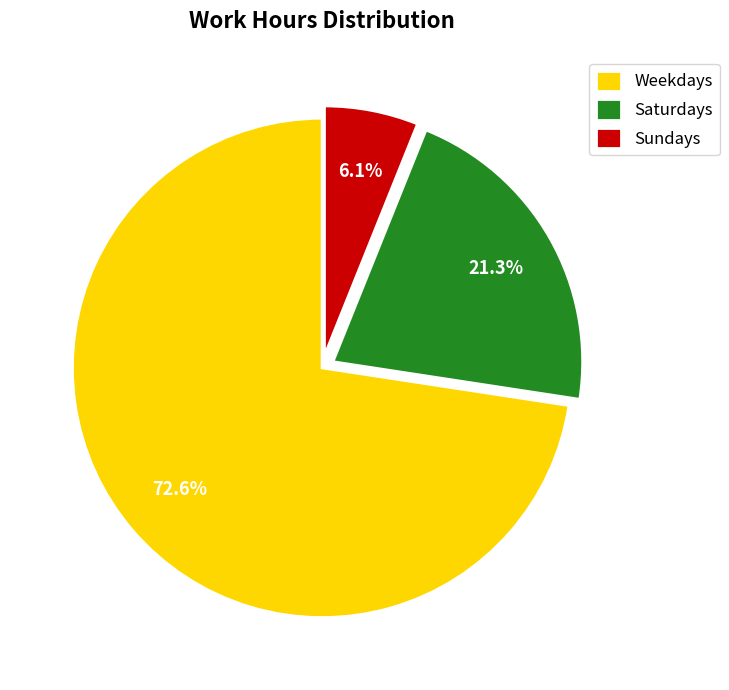

Which slice is the smallest?

Sundays